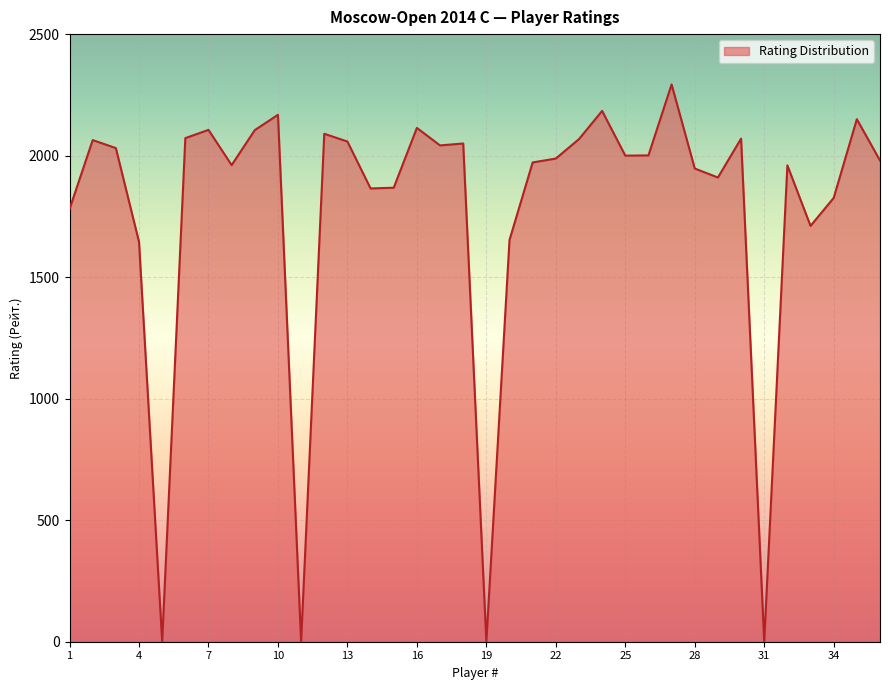

What is the greatest value displayed?

2293